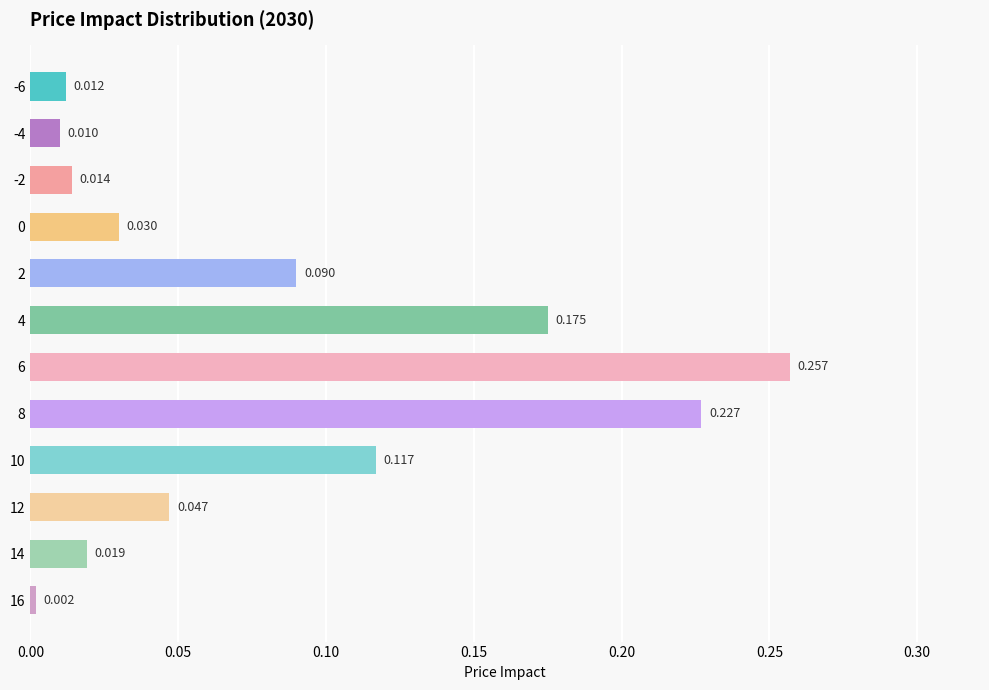

How many series are shown in this chart?

1